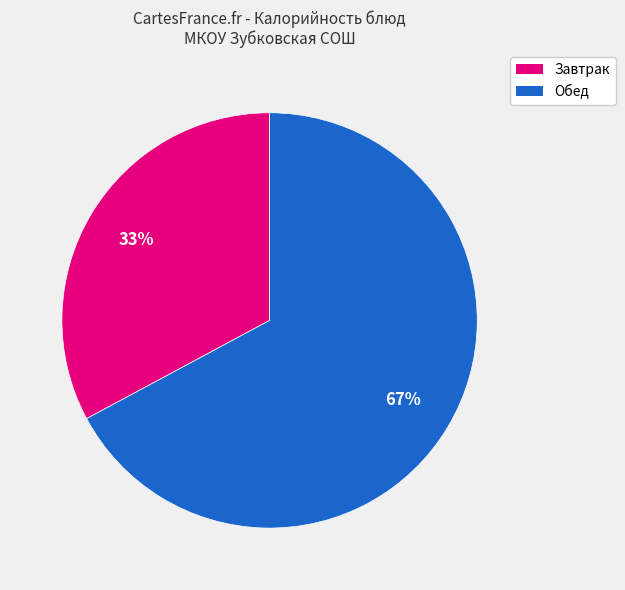

To the nearest percent, what is the difference between the largest and smallest slice percentages?

34%